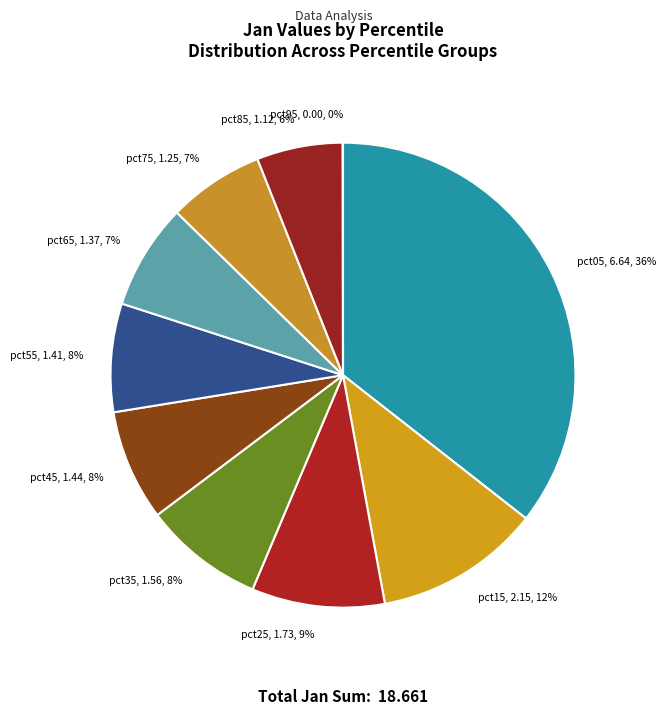

What percentage is the pct05 slice, to the nearest percent?

36%